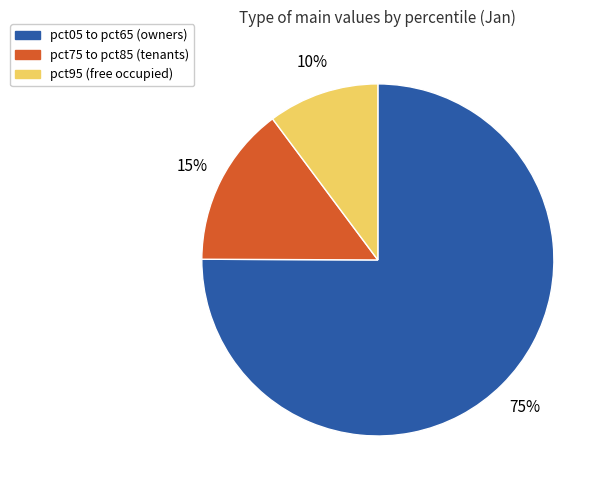

Count the number of slices in the pie.

3